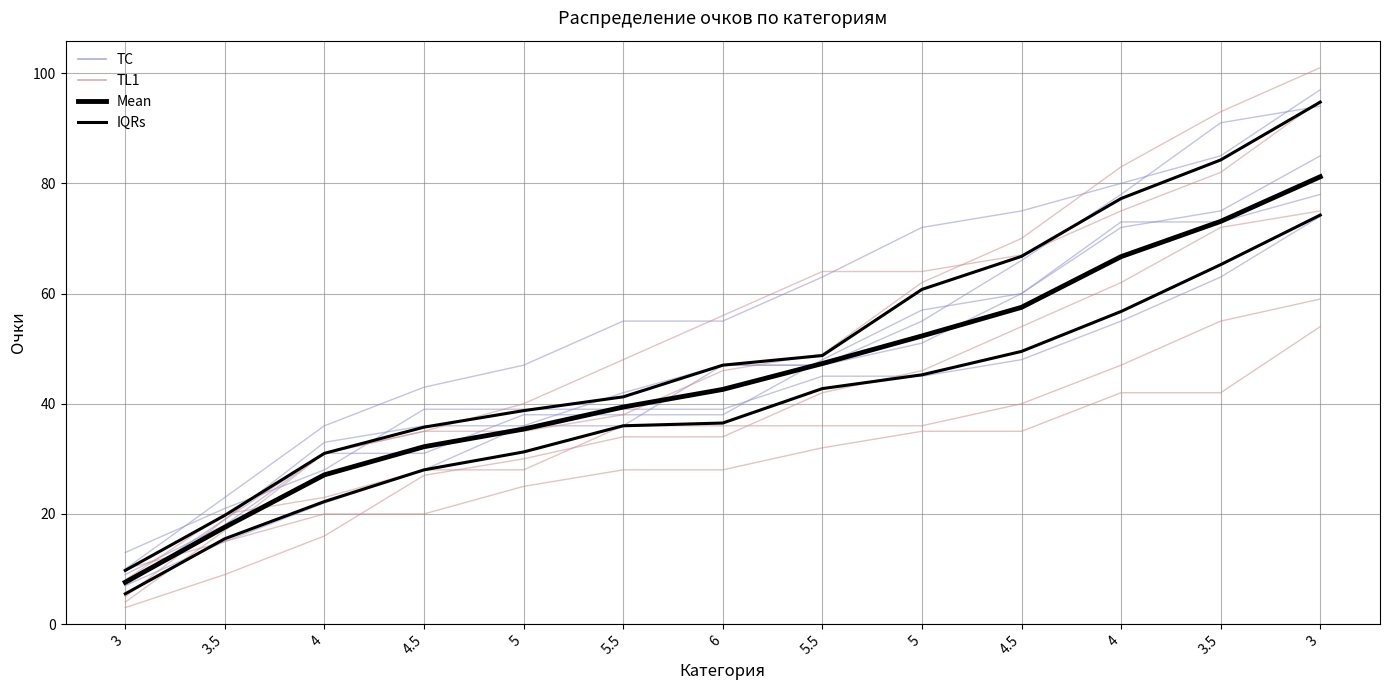

What is the difference between the second highest and minimum values in the TC series?

64.0